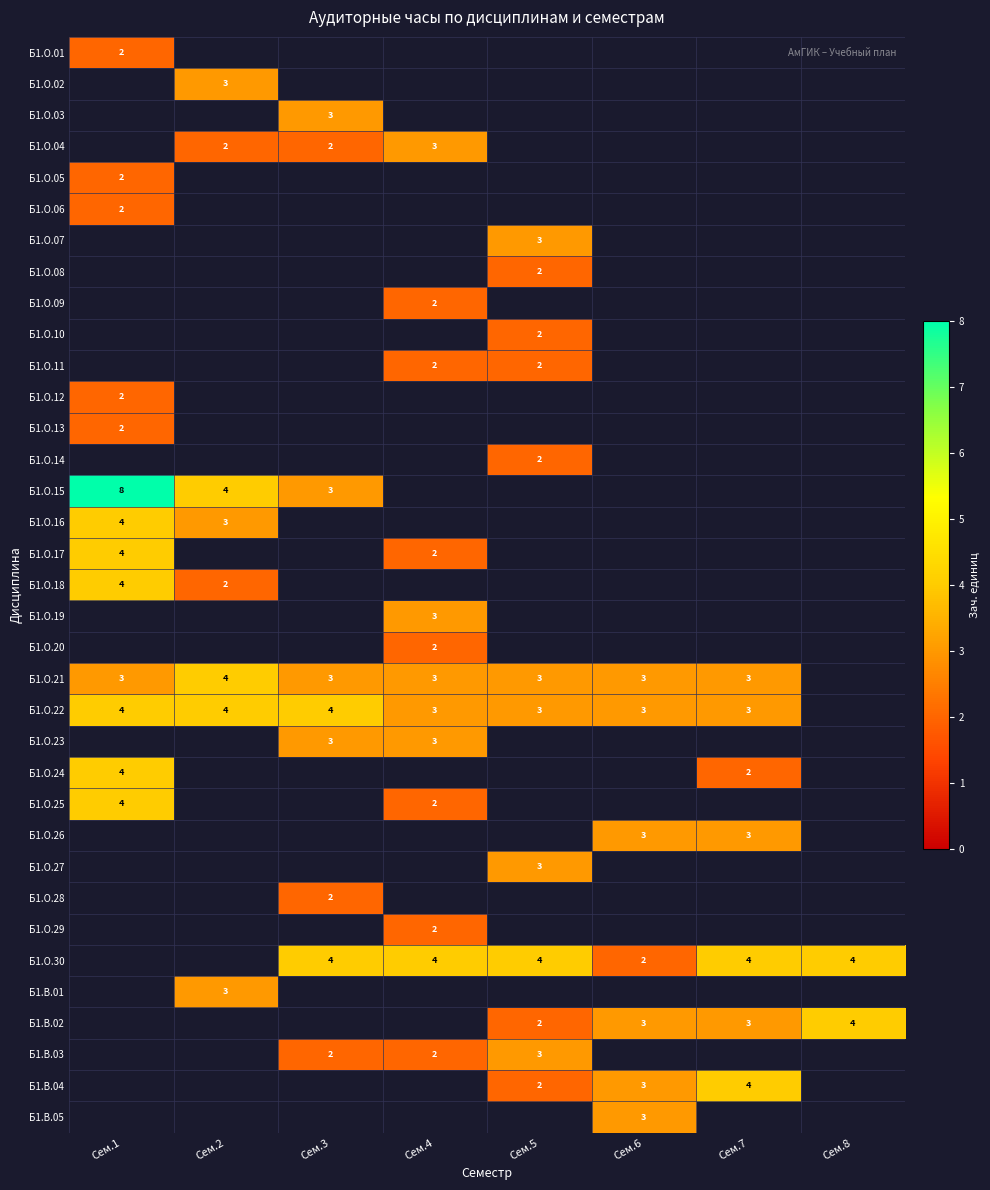

Is it true that Б1.О.30 equals 4 at Сем.4?

True